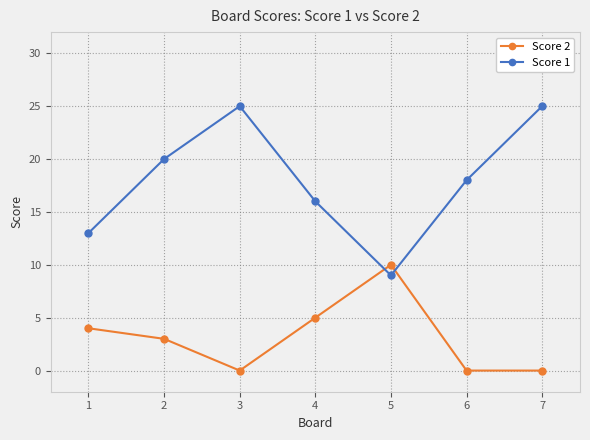

What is the sum of all Score 2 values?

22